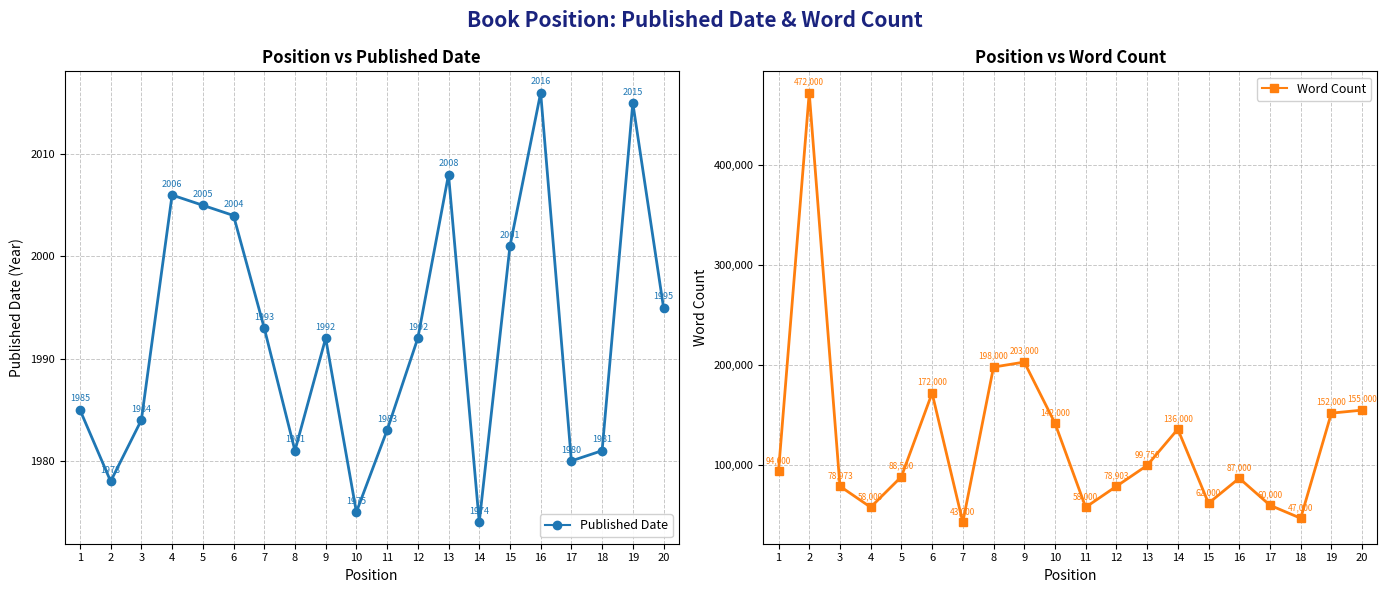

At which category is the sum across all series the highest?

2